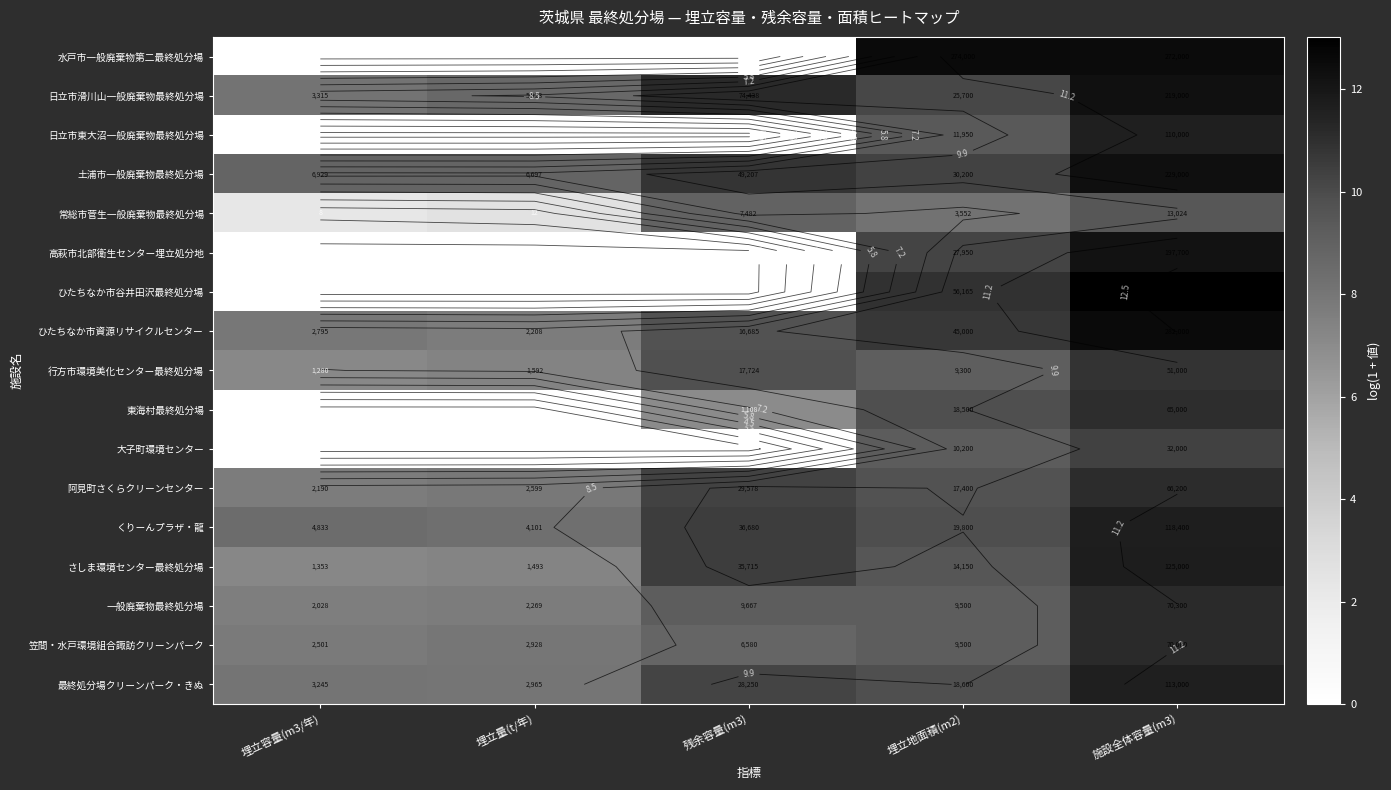

Count the number of categories in the chart.

5